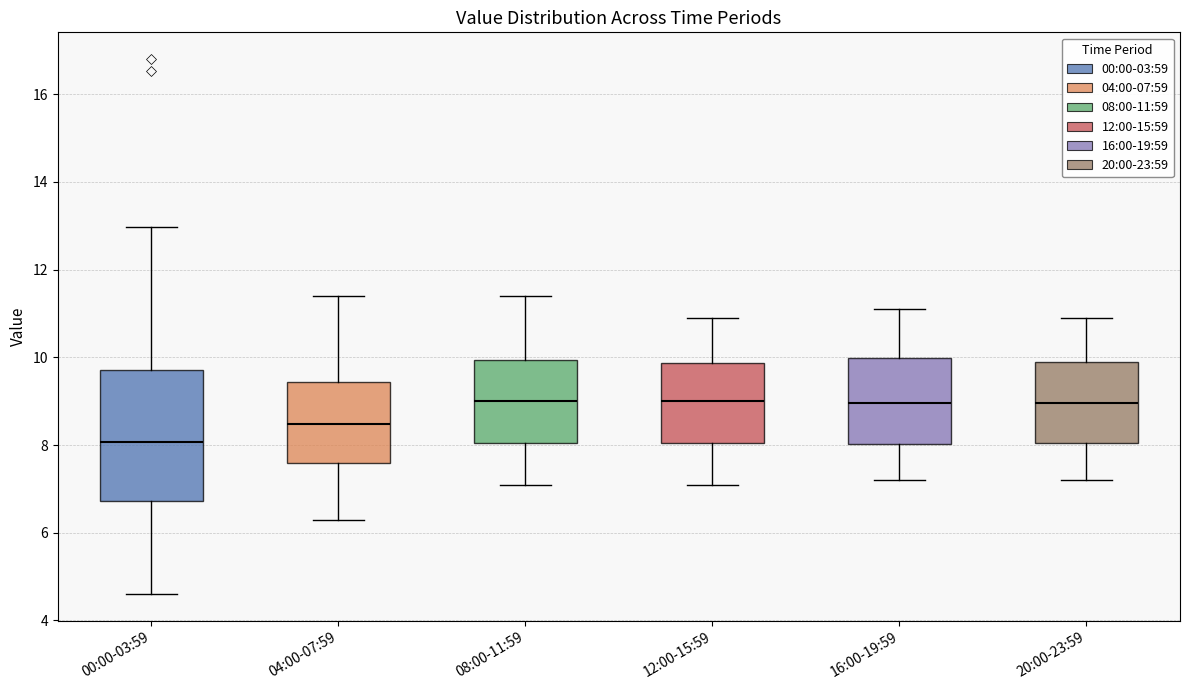

Which box's median line is the lowest?

00:00-03:59